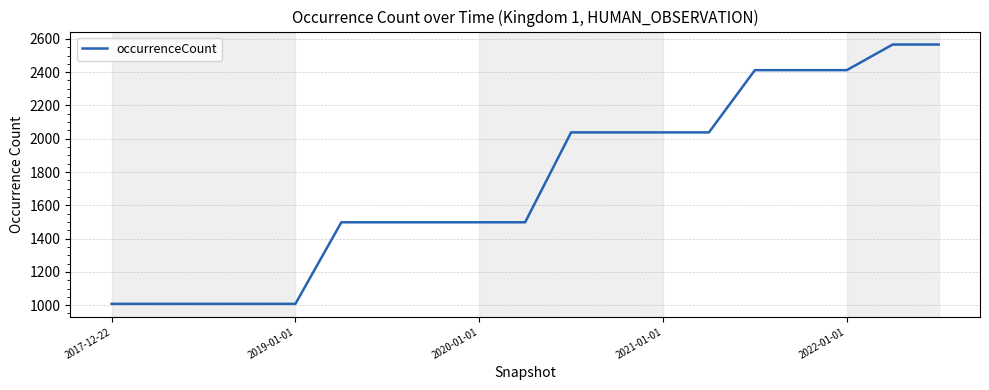

What is the smallest value displayed?

1008